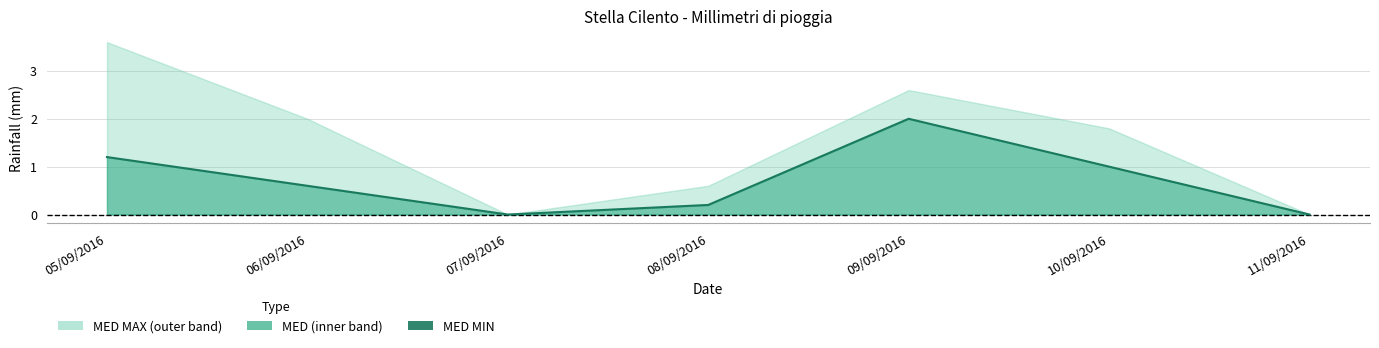

At which category is the sum across all series the highest?

05/09/2016